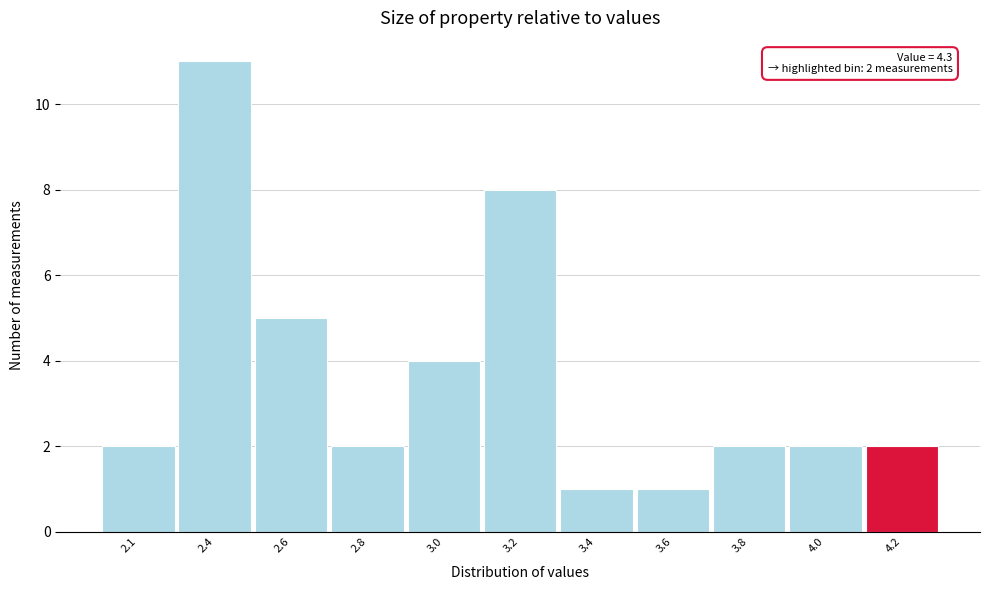

Reading left to right, transcribe all the data shown in this chart.

2	11	5	2	4	8	1	1	2	2	2